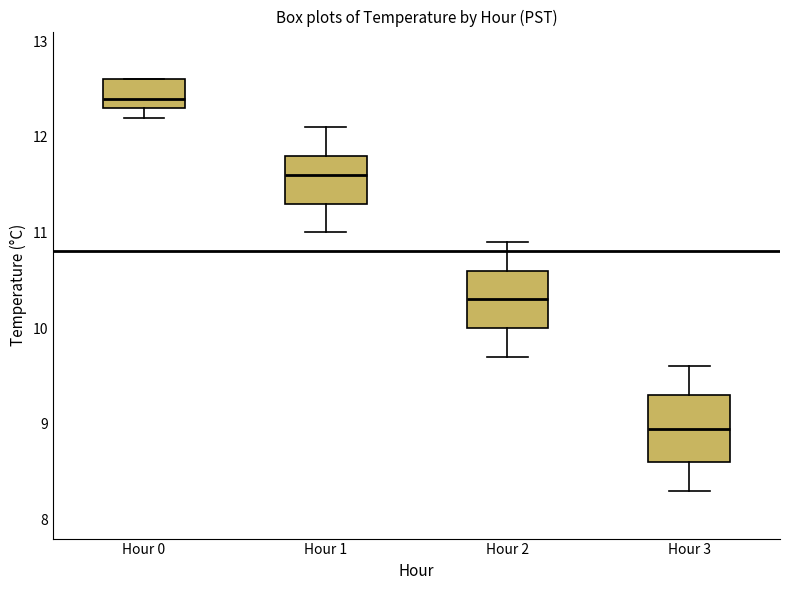

Reading left to right, transcribe this box plot: for each box, give where its median line is, the range the box spans, and where its two whiskers end, as read against the y-axis. The values are not printed on the chart, so give them approximately, as read against the axis.

Hour 0: median 12.4, box 12.3 to 12.6, whiskers 12.2 to 12.6
Hour 1: median 11.6, box 11.3 to 11.8, whiskers 11.0 to 12.1
Hour 2: median 10.3, box 10.0 to 10.6, whiskers 9.7 to 10.9
Hour 3: median 9.0, box 8.6 to 9.3, whiskers 8.3 to 9.6